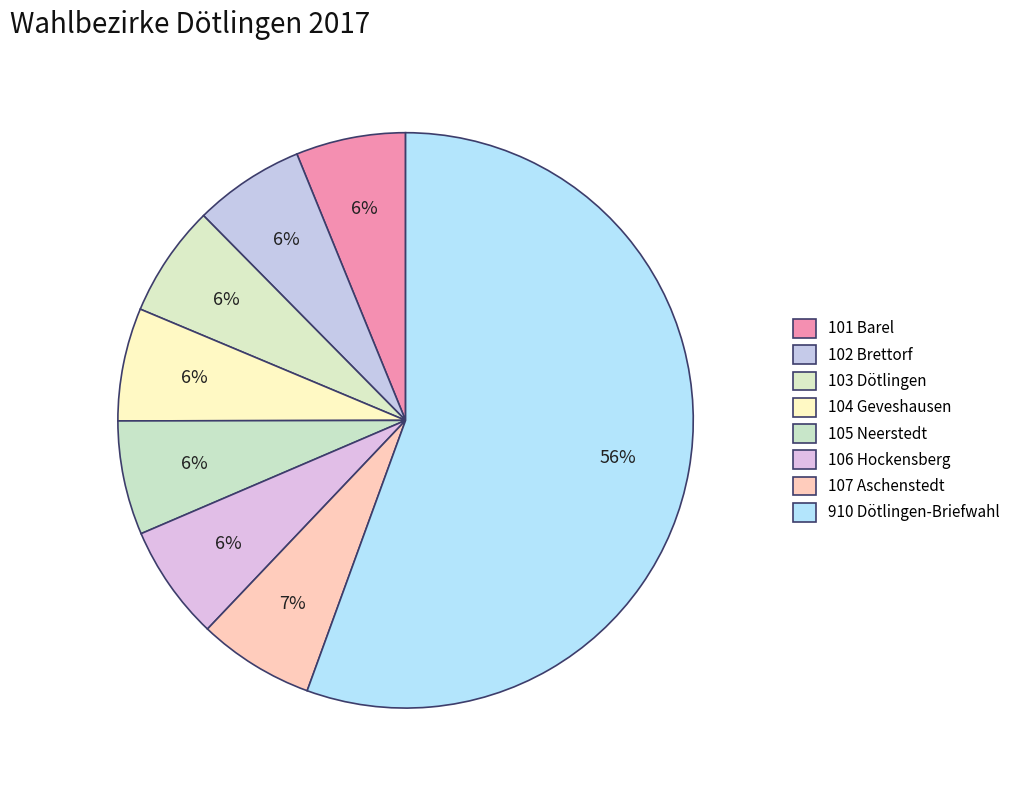

Does any single category account for the majority?

Yes